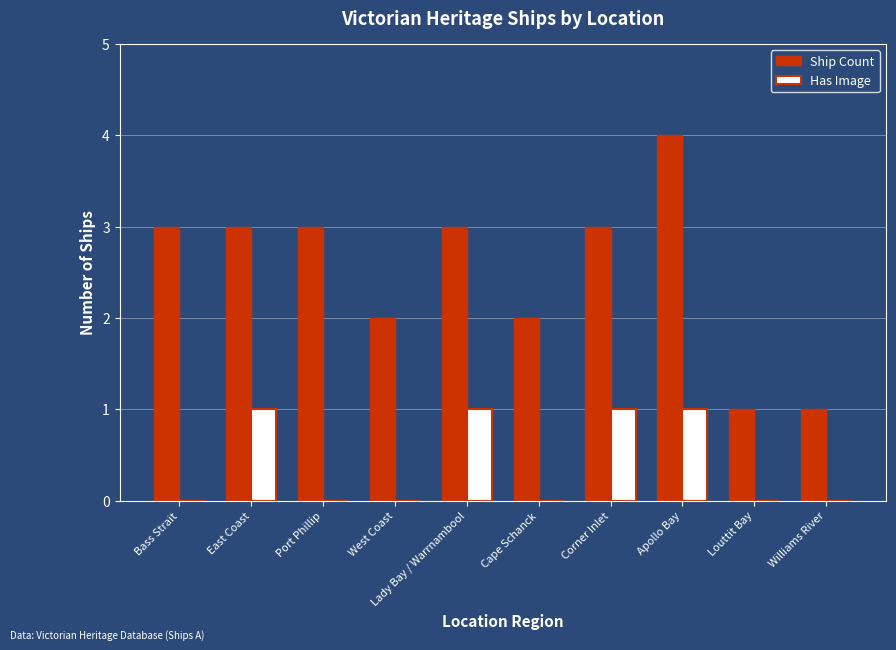

Reading left to right, transcribe all the data shown in this chart.

Ship Count: Bass Strait=3	East Coast=3	Port Phillip=3	West Coast=2	Lady Bay / Warrnambool=3	Cape Schanck=2	Corner Inlet=3	Apollo Bay=4	Louttit Bay=1	Williams River=1
Has Image: Bass Strait=0	East Coast=1	Port Phillip=0	West Coast=0	Lady Bay / Warrnambool=1	Cape Schanck=0	Corner Inlet=1	Apollo Bay=1	Louttit Bay=0	Williams River=0